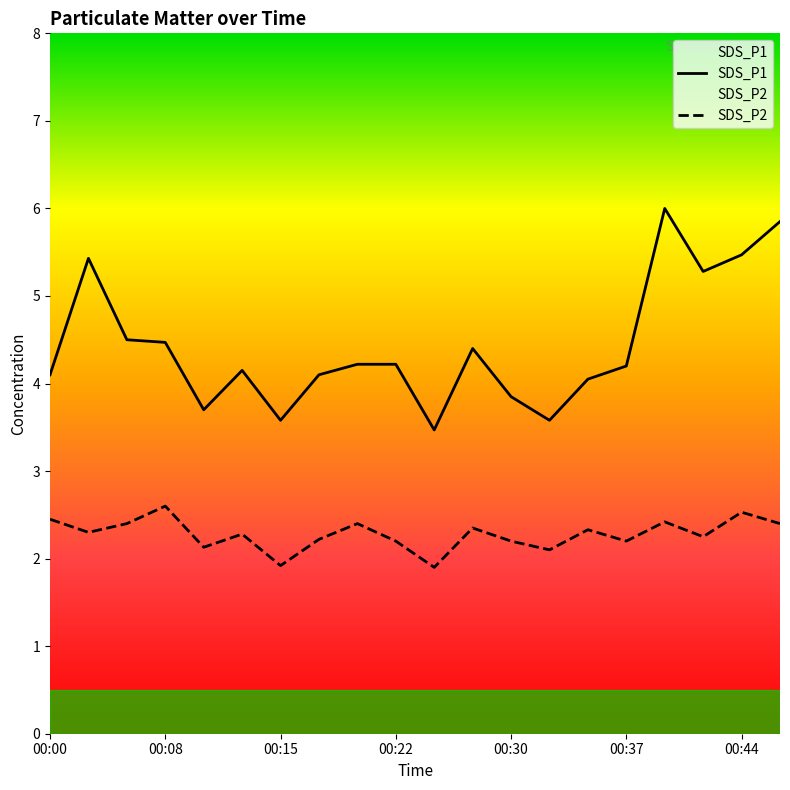

What is the lowest value of the SDS_P2 series?

1.9